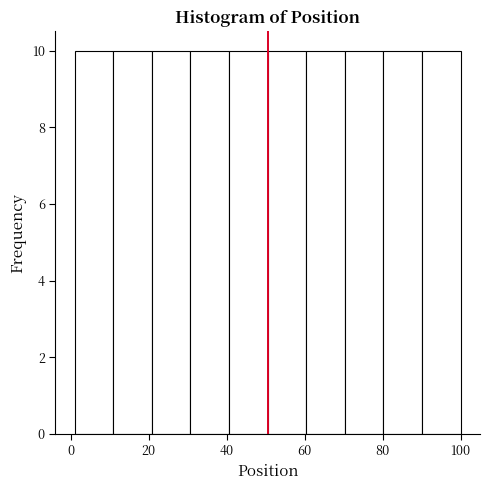

Reading left to right, transcribe this chart: for each bar, give the range it covers on the x-axis and its height. Neither the bar edges nor the heights are printed on the chart, so give them approximately, as read against the axes.

2 to 10: 10
10 to 20: 10
20 to 30: 10
30 to 40: 10
40 to 50: 10
50 to 60: 10
60 to 70: 10
70 to 80: 10
80 to 90: 10
90 to 100: 10